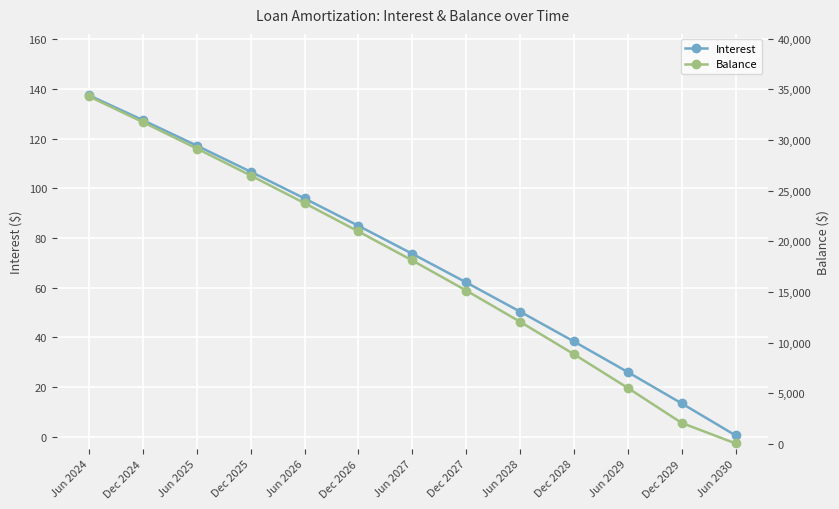

The value of Balance at Jun 2025 is 29168.0. True or false?

True